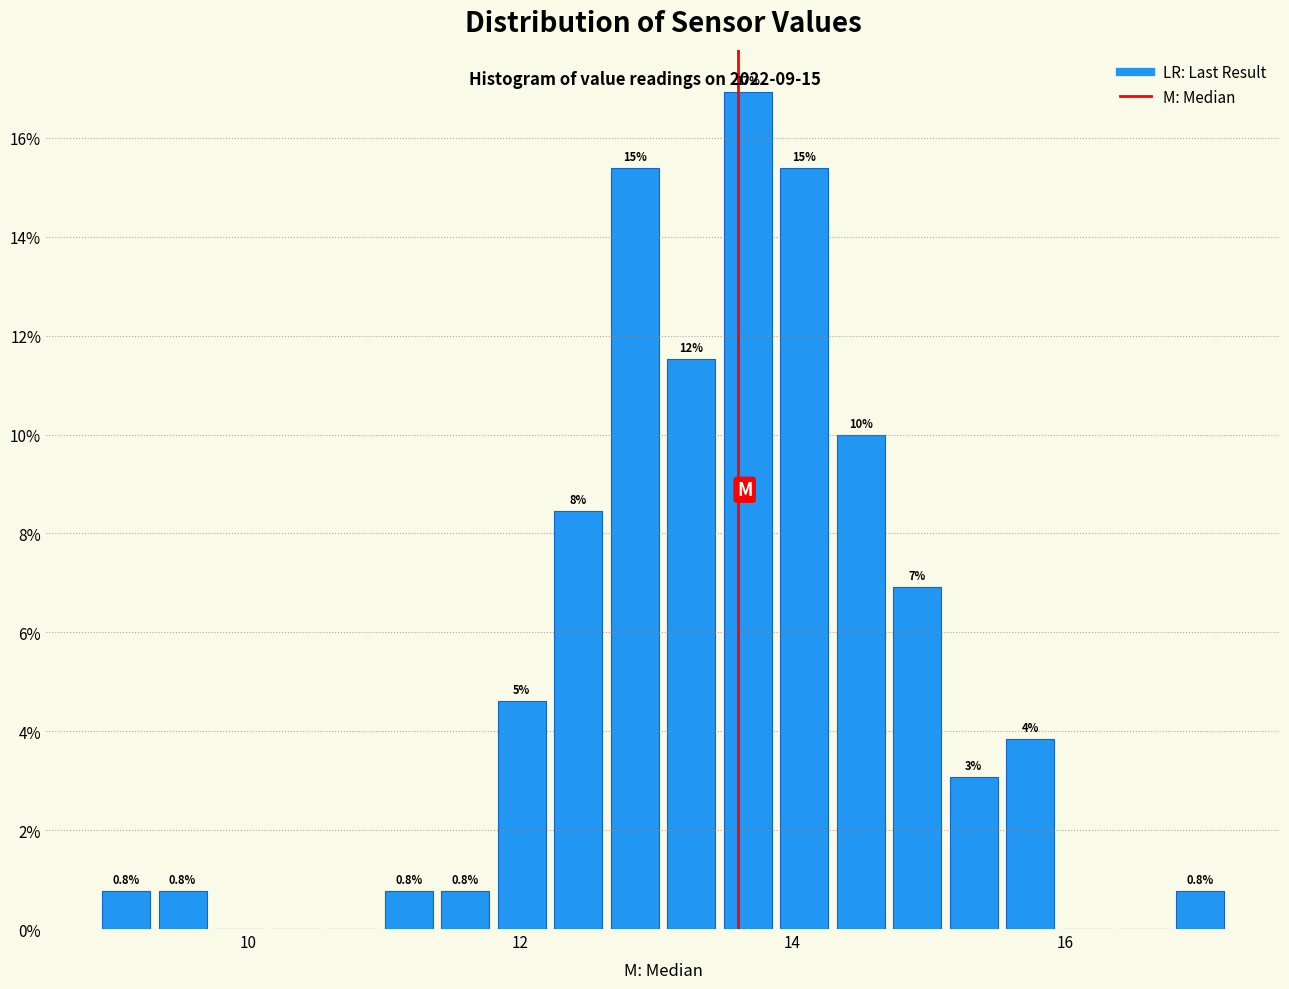

Read against the x-axis, roughly where is the centre of the tallest bar?

13.6